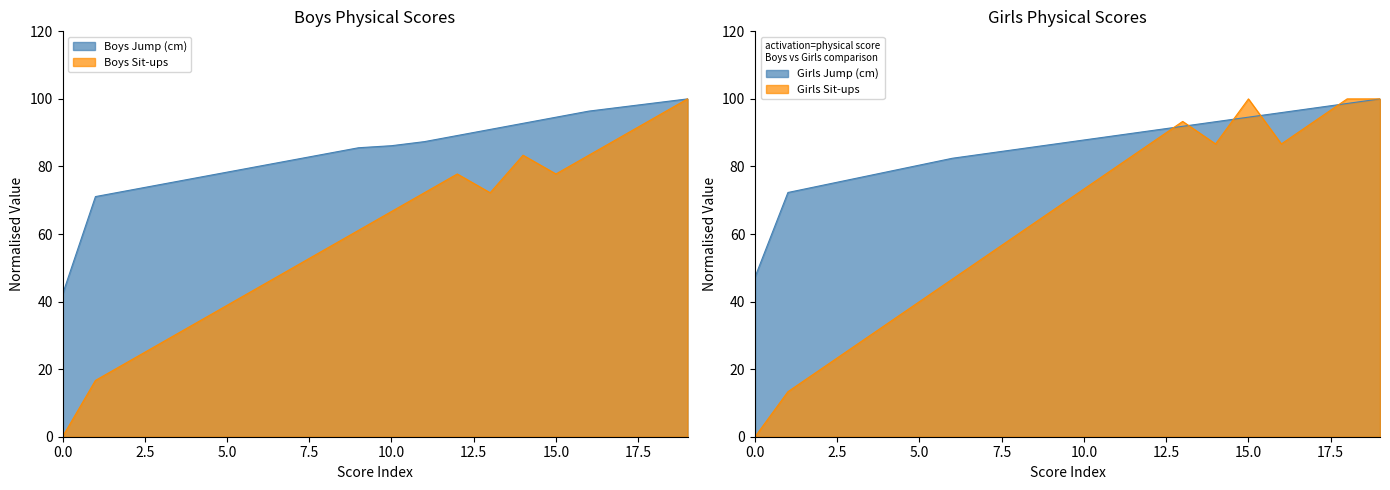

How many values in Girls Sit-ups are above zero?

19